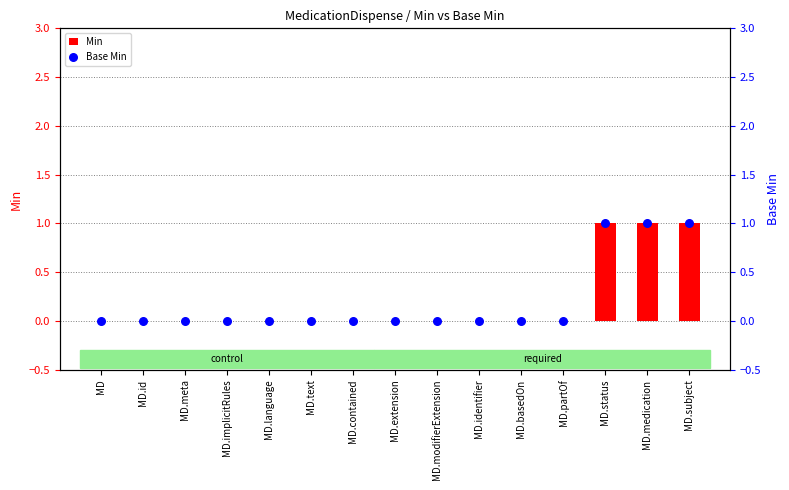

Which series has the largest Y range (max minus min)?

Min